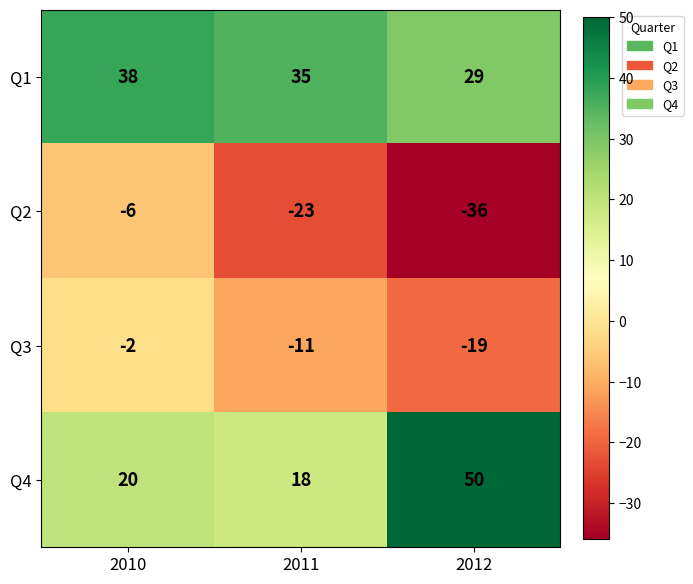

What is the total value across all series at 2011?

19